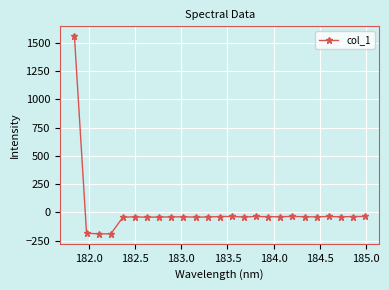

What is the value of the 12th point from the left?

-40.2